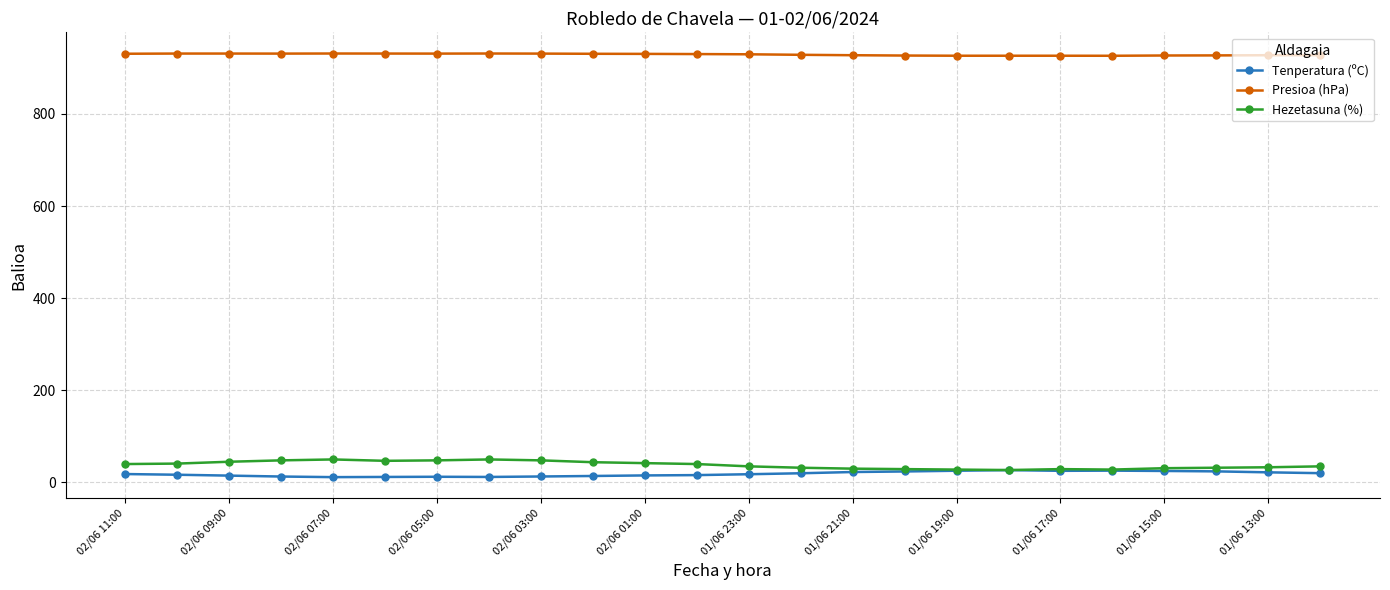

True or false: Tenperatura (ºC) has more than 2 interior local peaks.

True